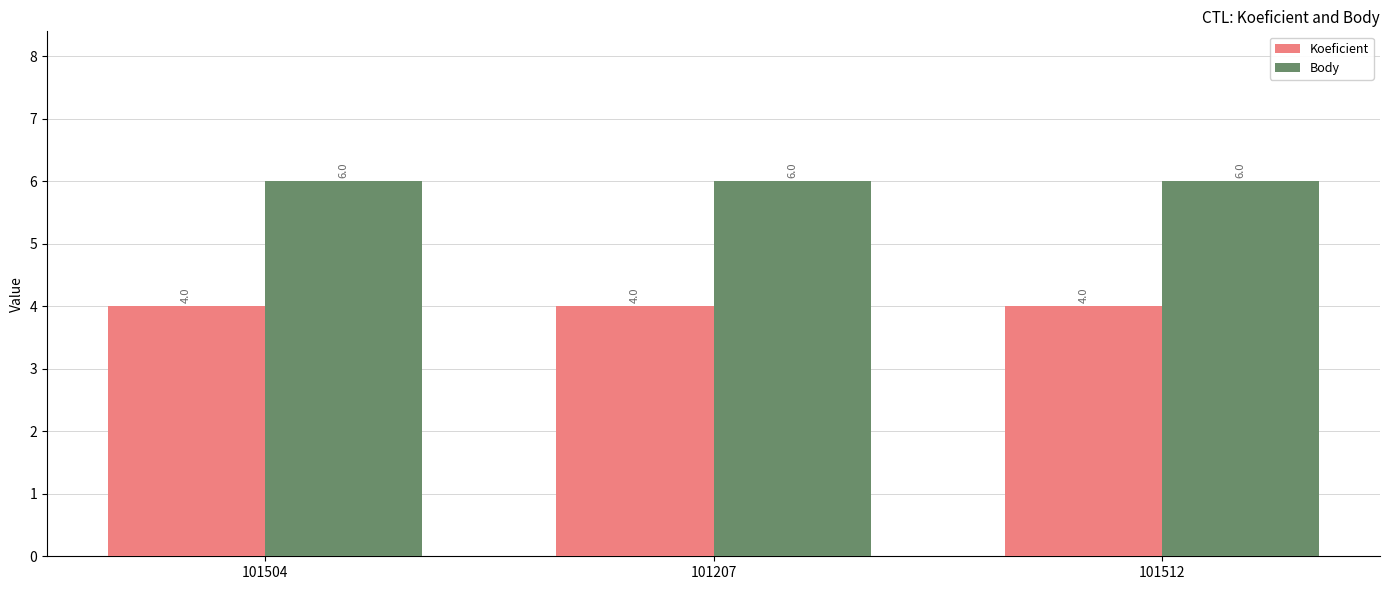

What is the maximum value for Body?

6